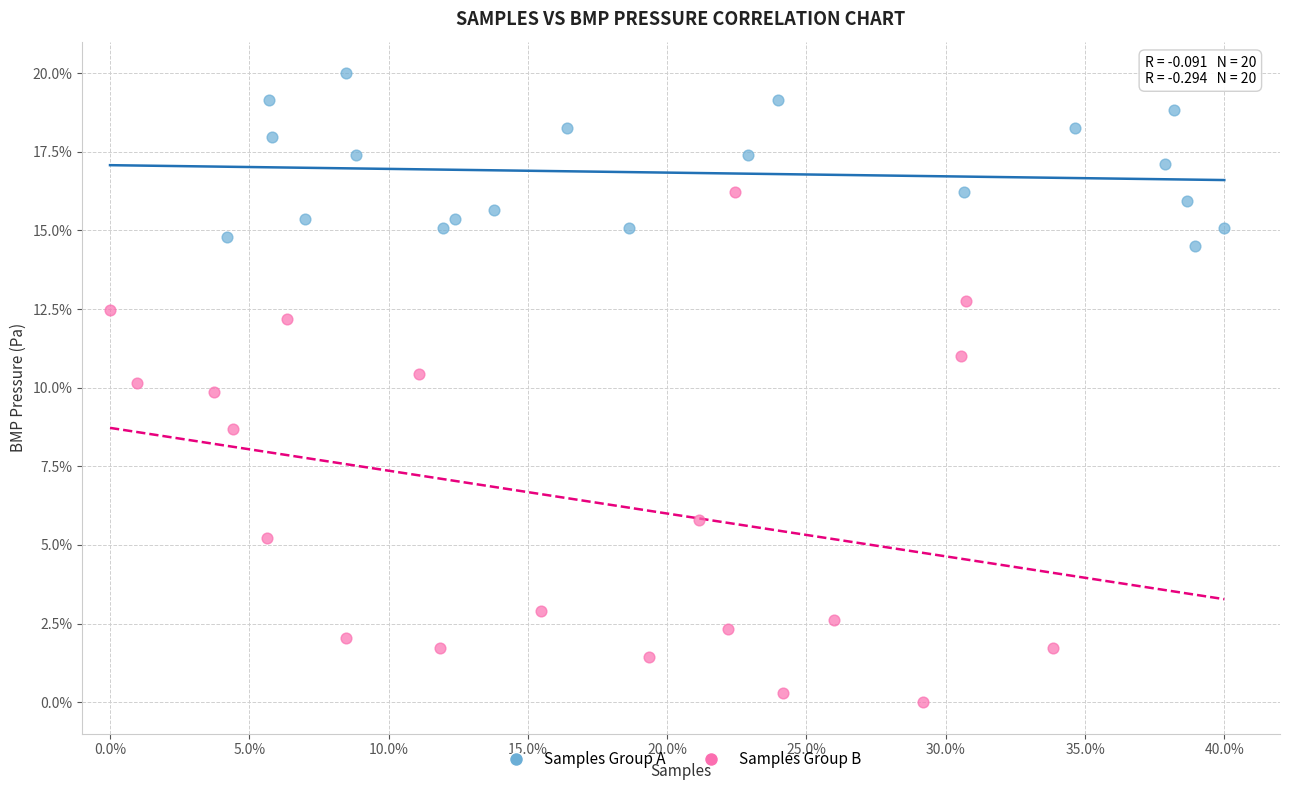

Which series has the largest Y range (max minus min)?

Samples Group B